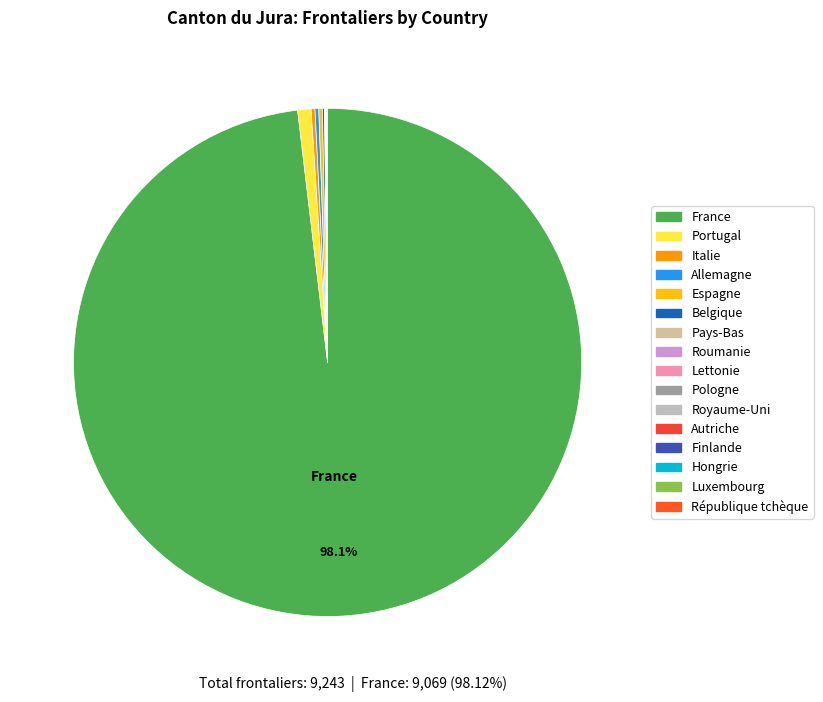

Is it true that Hongrie is 5% of the pie?

False